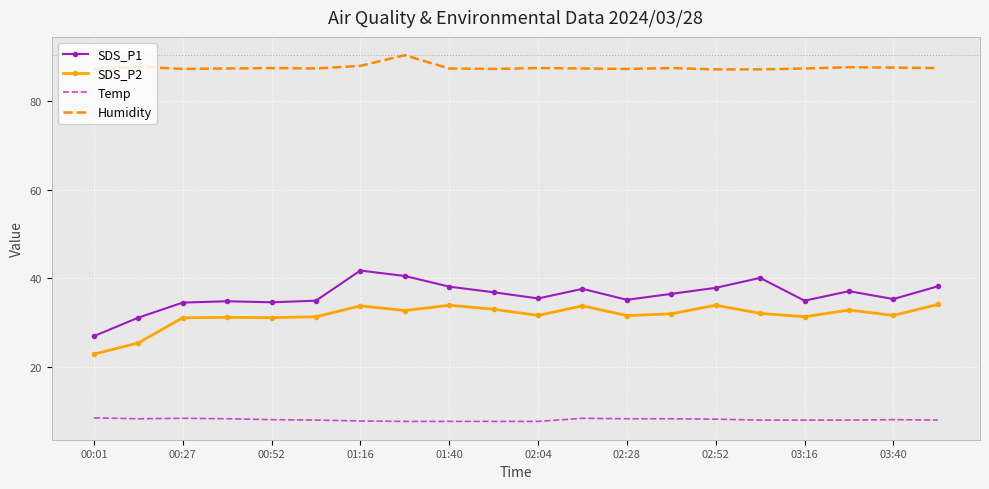

True or false: SDS_P1 and SDS_P2 intersect in this chart.

False